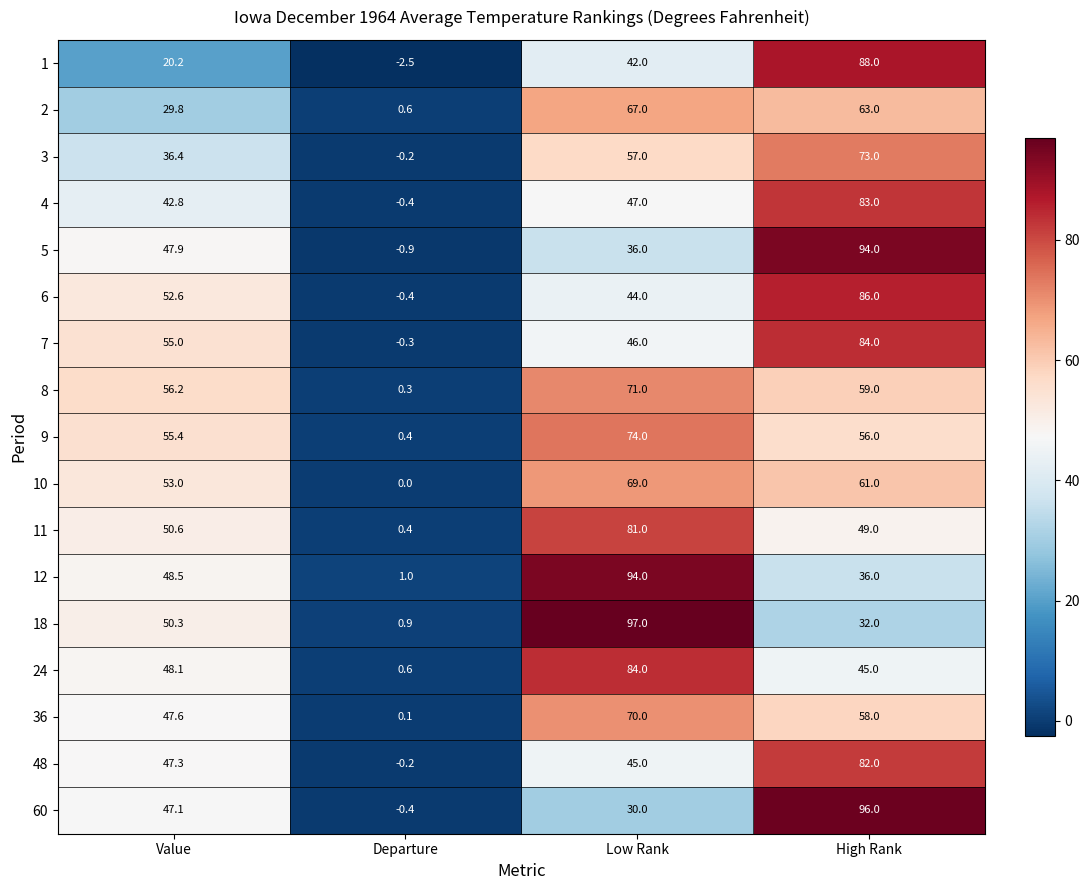

Is it true that 36 equals 91.6 at Low Rank?

False